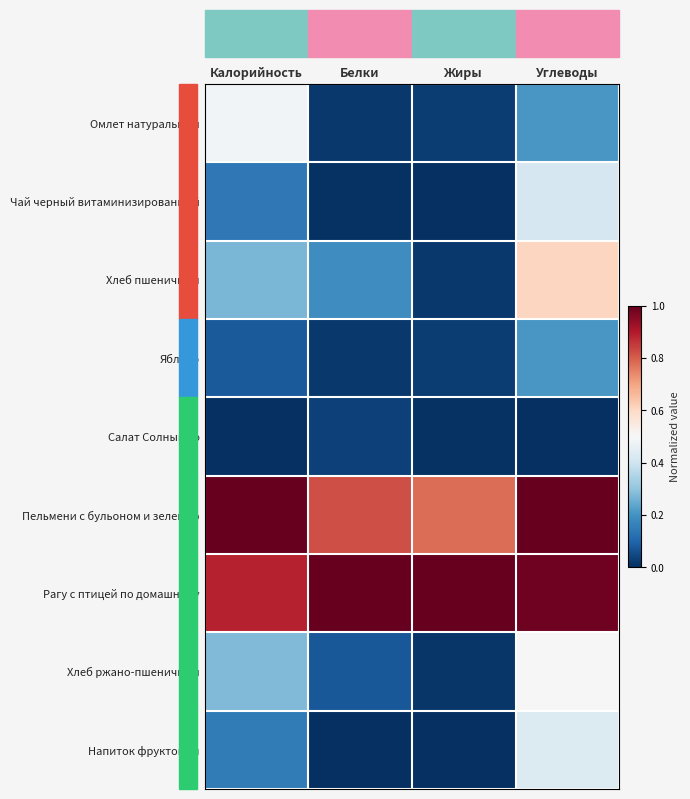

What is the total value across all series at Белки?

2.2